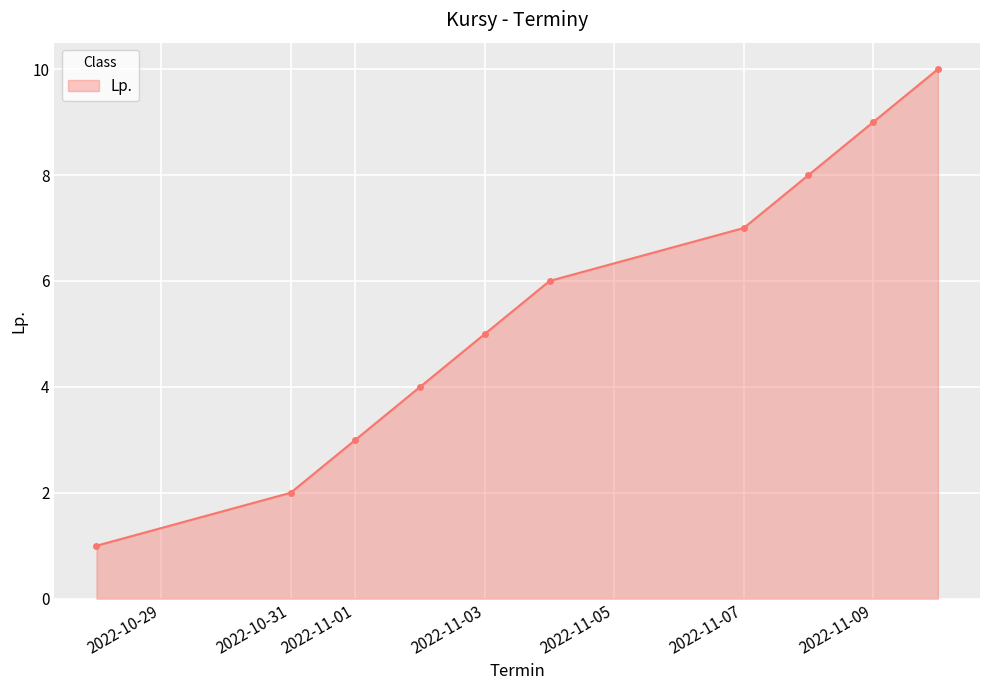

What is the average value?

6